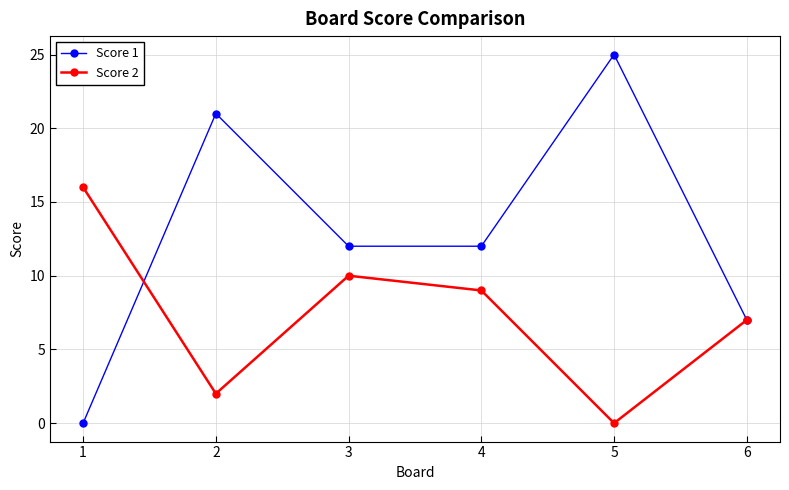

What is the difference between the highest and lowest values at 1?

16